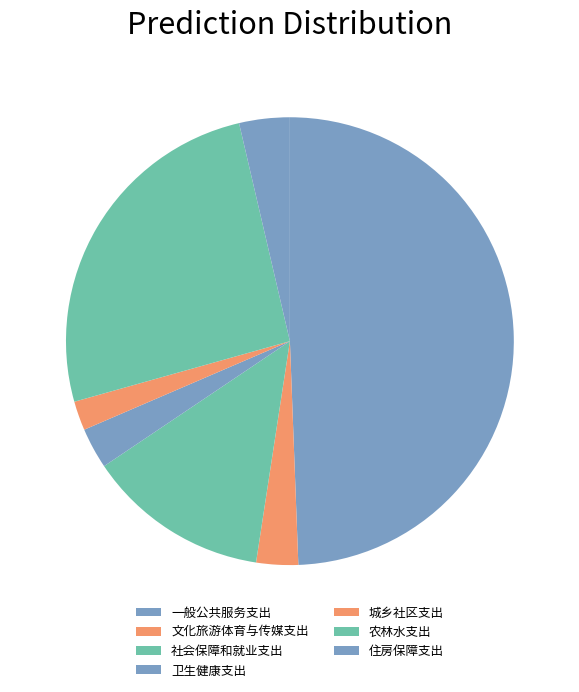

What is the total percentage of 一般公共服务支出 and 社会保障和就业支出?

62.6%